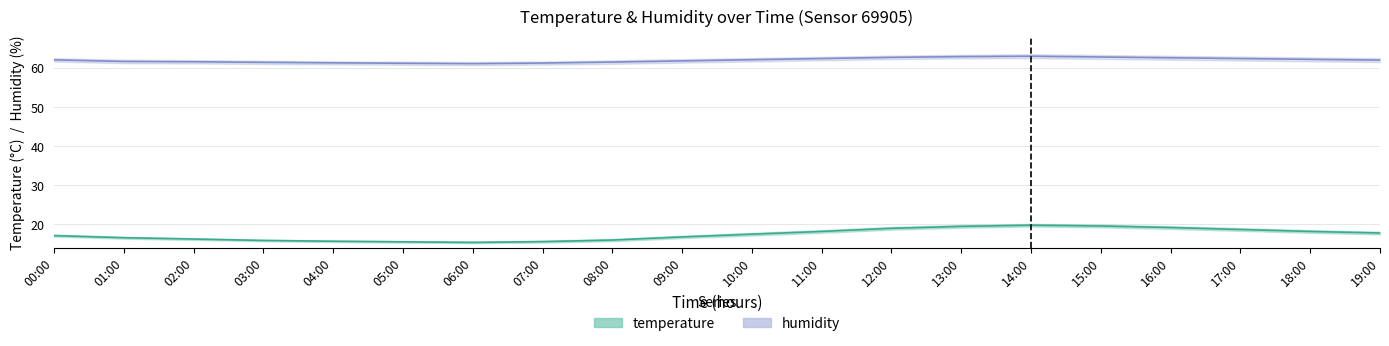

How many data points does each series have?

20